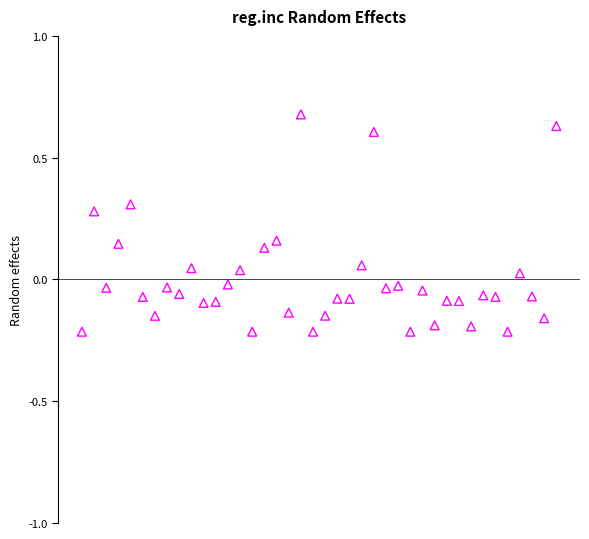

What is the range of Y values (max minus min)?

0.9